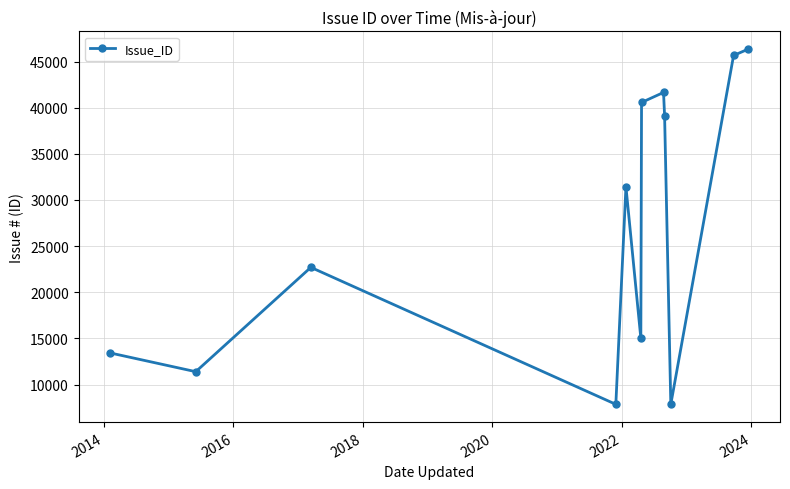

What is the sum of all values?

323012